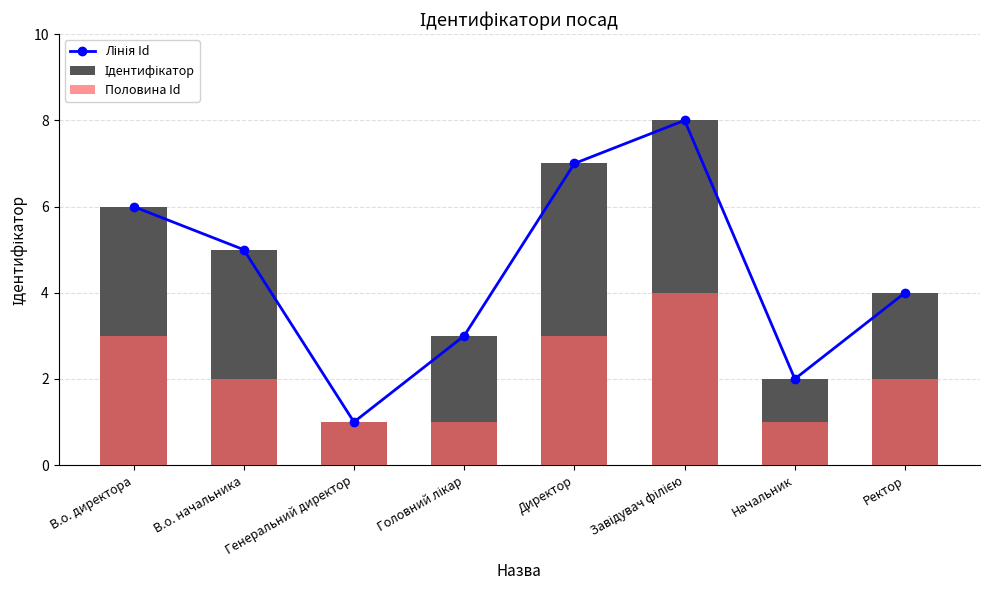

The value of Ідентифікатор at Завідувач філією is 8. True or false?

True